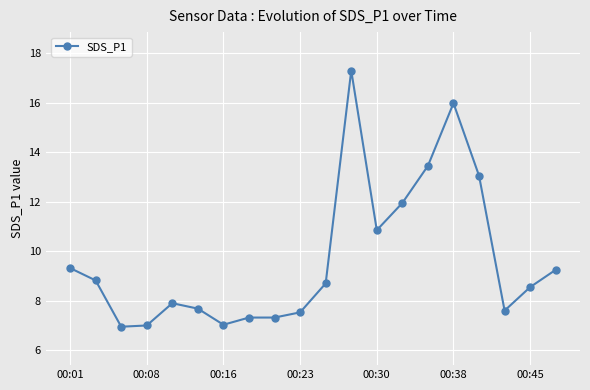

What is the smallest value displayed?

7.0